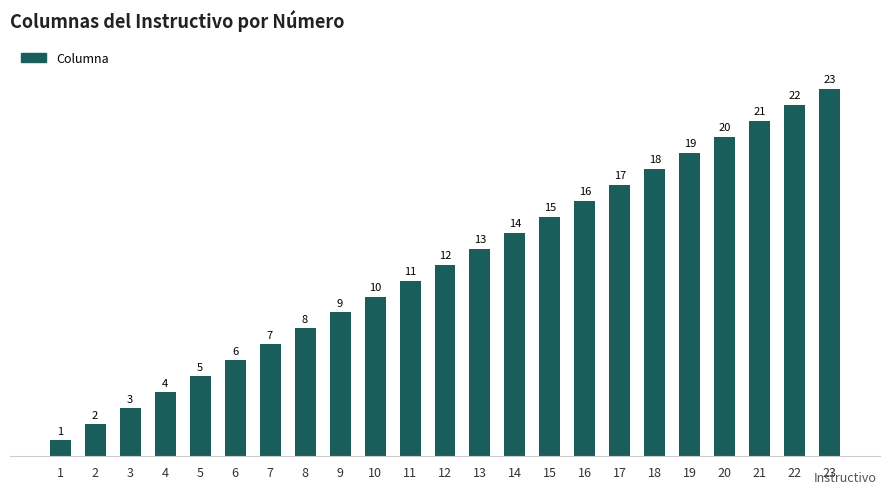

The value at 20 is 33. True or false?

False